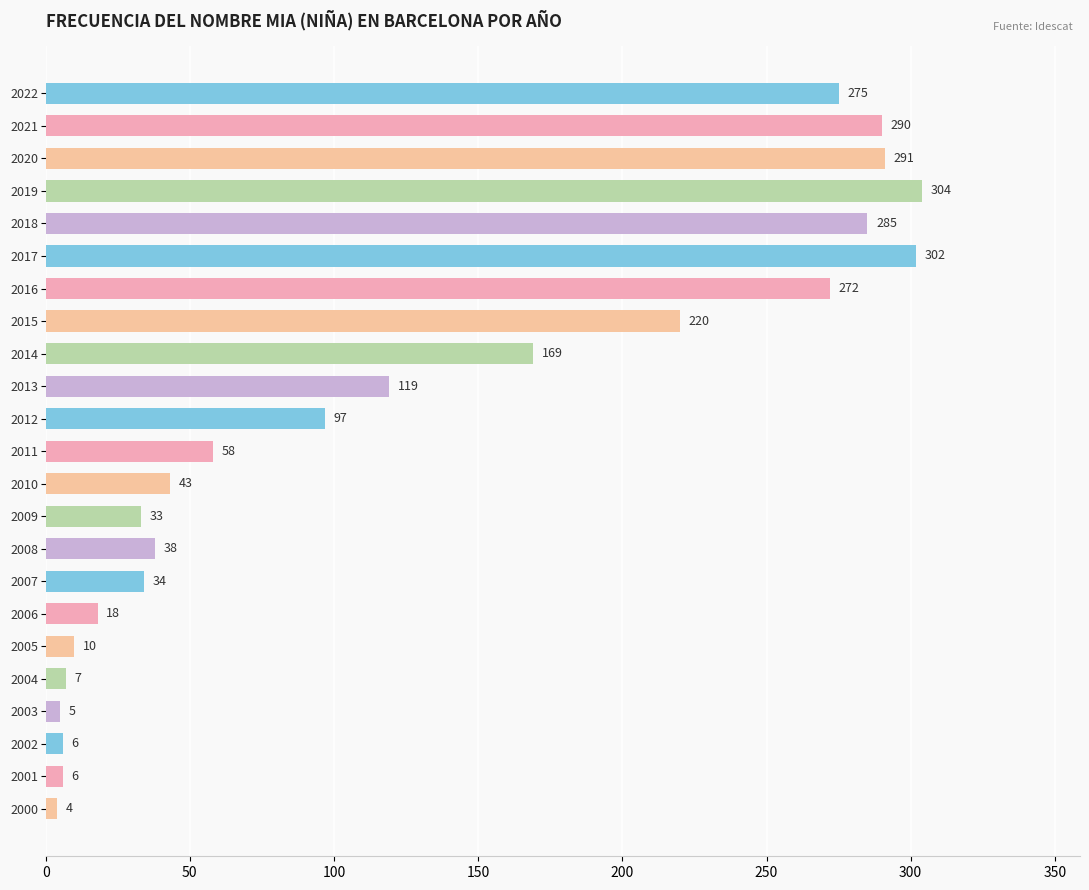

What is the difference between the second highest and minimum values?

298